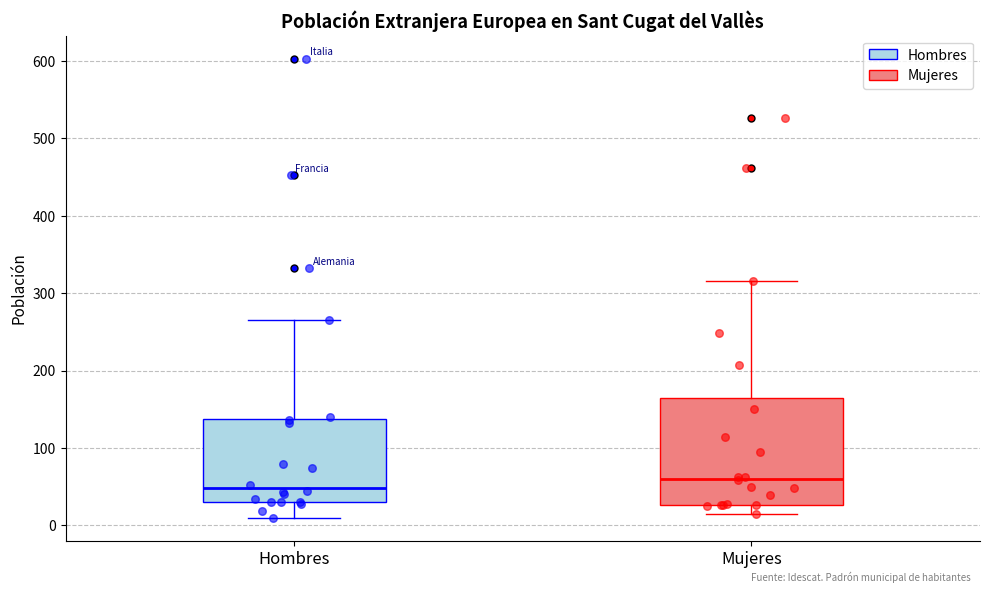

Reading left to right, read every box against the y-axis: the position of its median line, the range the box covers, and the ends of its whiskers. The values are not printed on the chart, so give them approximately, as read against the axis.

Hombres: median 50, box 30 to 140, whiskers 10 to 270
Mujeres: median 60, box 30 to 160, whiskers 20 to 320